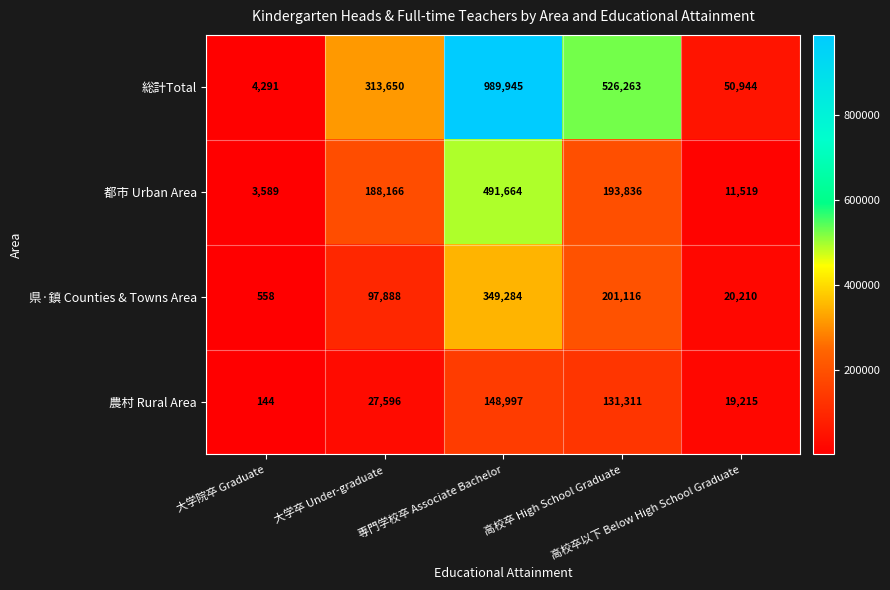

Which series has the widest spread of values?

総計Total